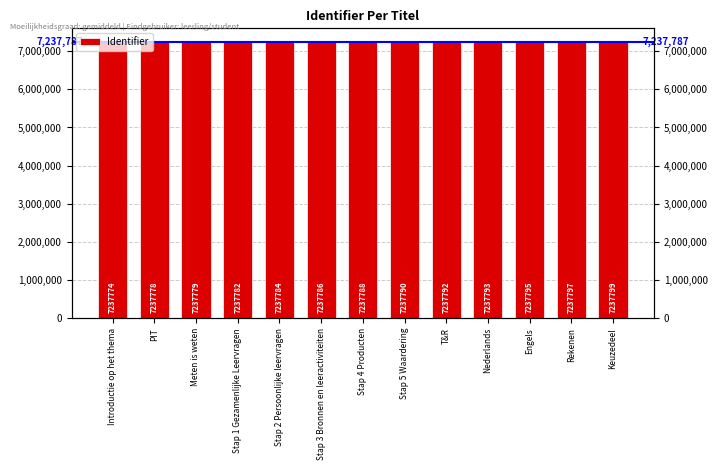

What is the label of the 10th bar from the right?

Stap 1 Gezamenlijke Leervragen